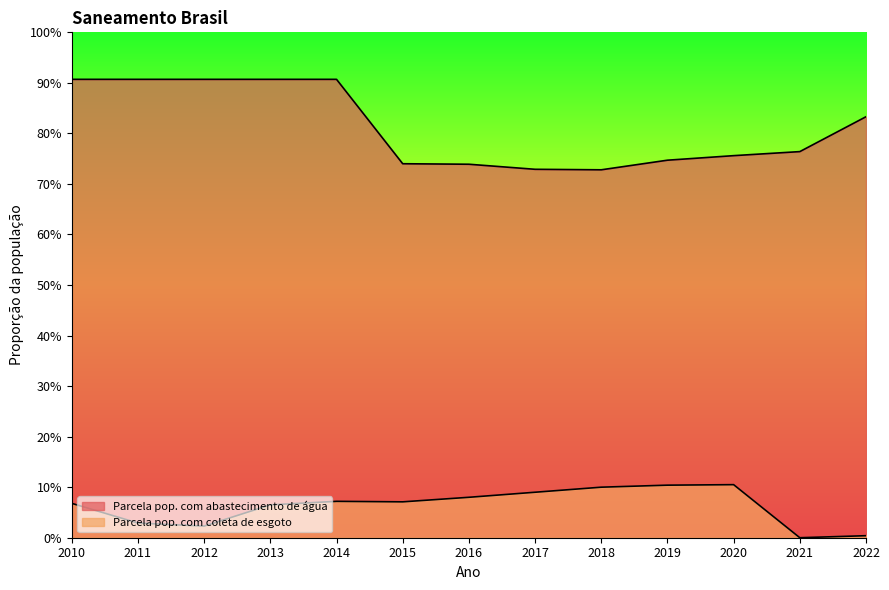

Reading right to left, transcribe all the data shown in this chart.

Parcela pop. com abastecimento de água: 0.8	0.8	0.8	0.7	0.7	0.7	0.7	0.7	0.9	0.9	0.9	0.9	0.9
Parcela pop. com coleta de esgoto: 0.0	0.0	0.1	0.1	0.1	0.1	0.1	0.1	0.1	0.1	0.0	0.0	0.1